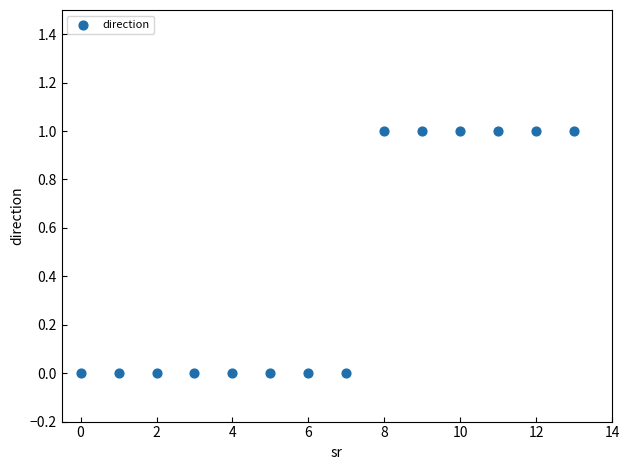

How many points are shown in the scatter plot?

14